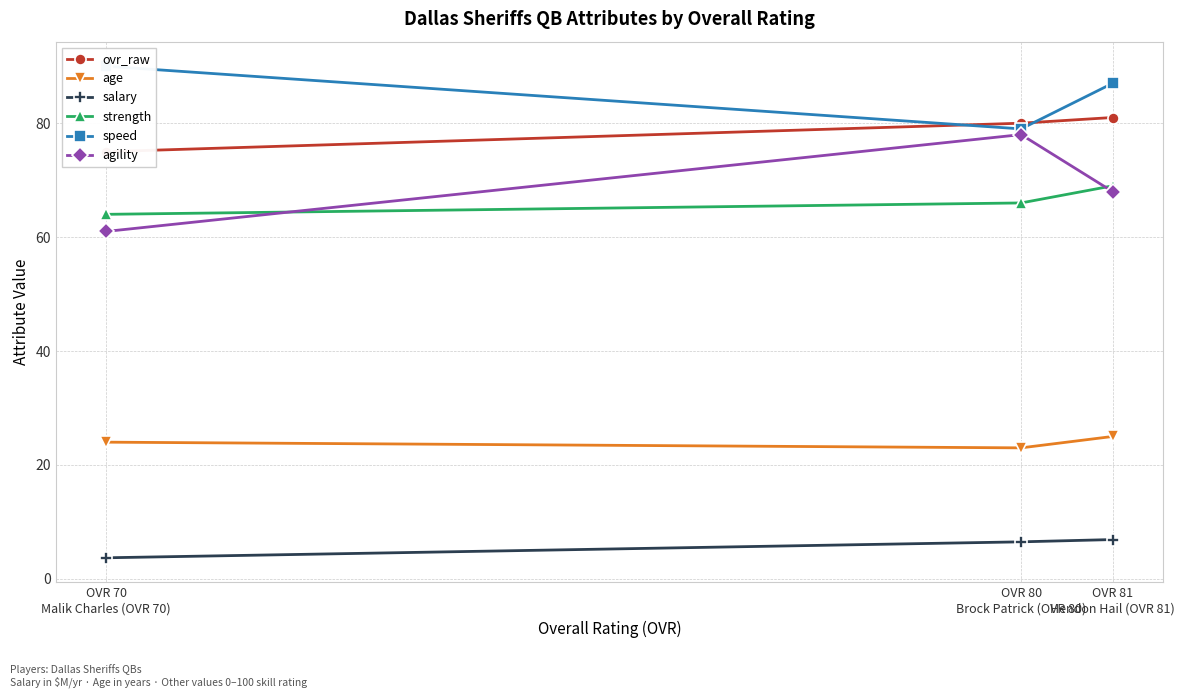

List the labels in order of speed value, smallest first.

OVR 80
Brock Patrick (OVR 80), OVR 81
Hendon Hail (OVR 81), OVR 70
Malik Charles (OVR 70)